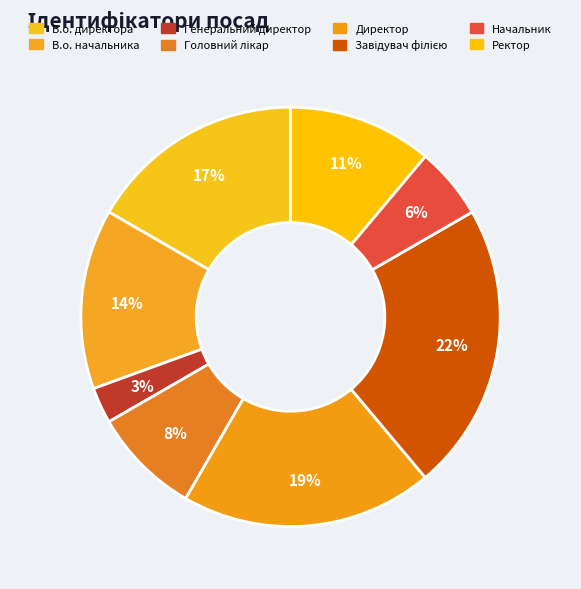

How many slices are in this pie chart?

8